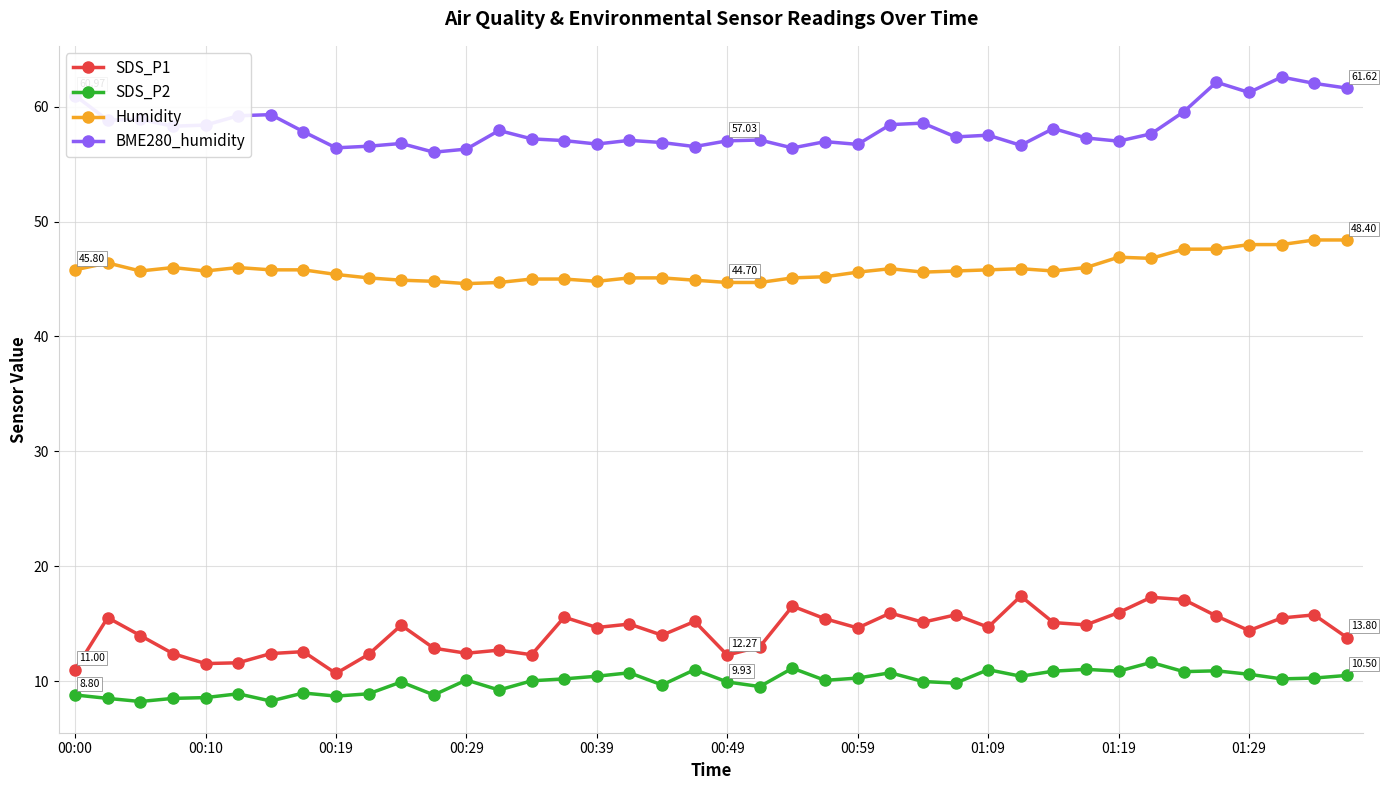

What is the average value of the SDS_P2 series?

9.9